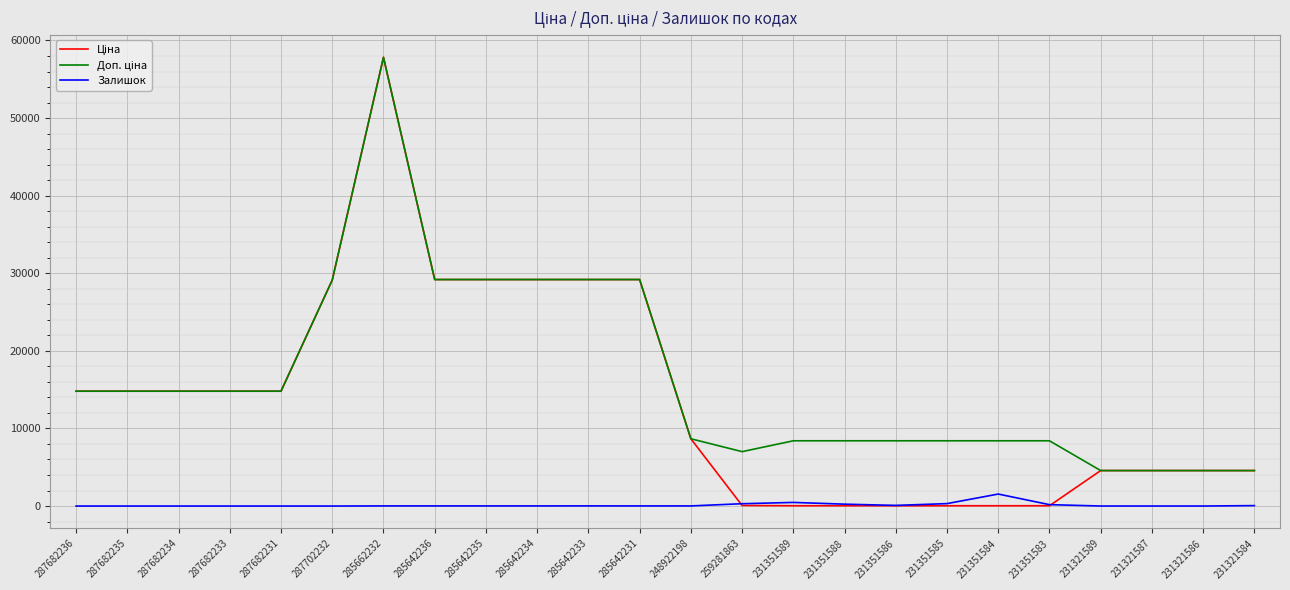

Which category has the highest value across all series?

285662232